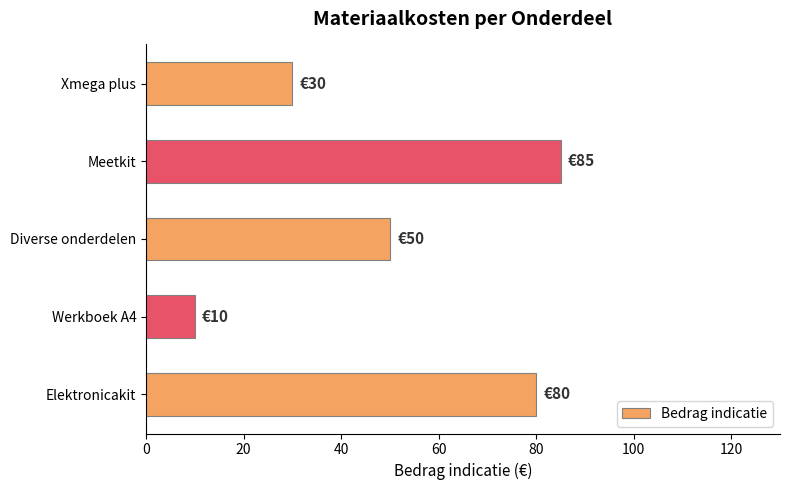

List the labels in order of value, smallest first.

Werkboek A4, Xmega plus, Diverse onderdelen, Elektronicakit, Meetkit